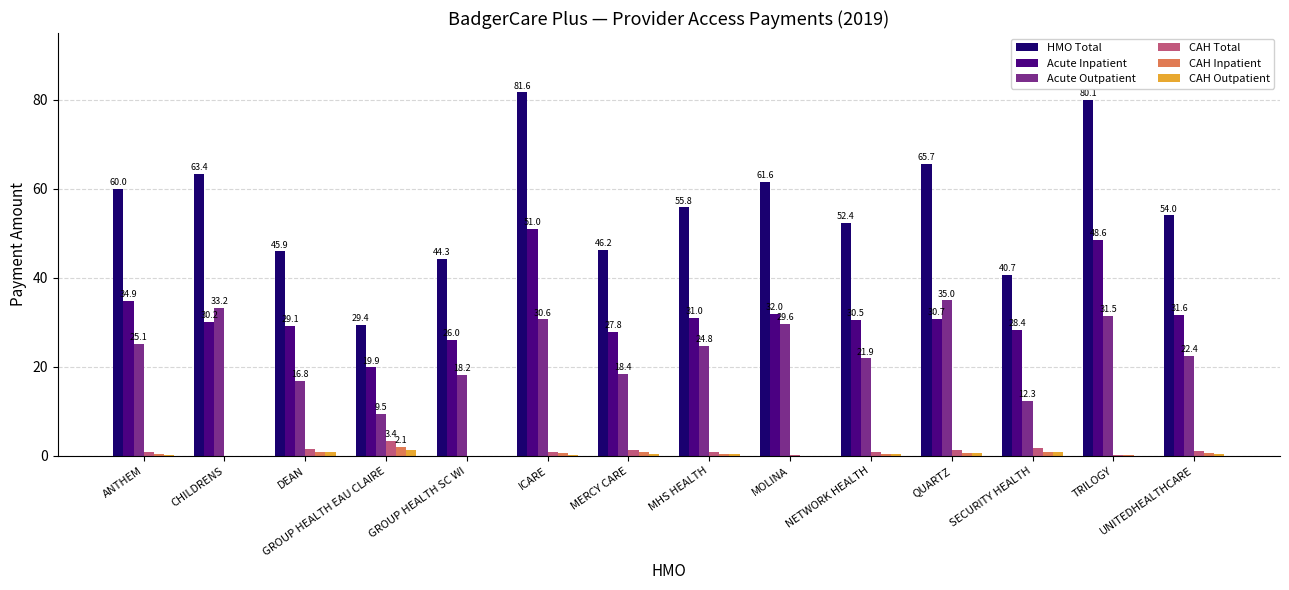

At which category is the sum across all series the highest?

ICARE